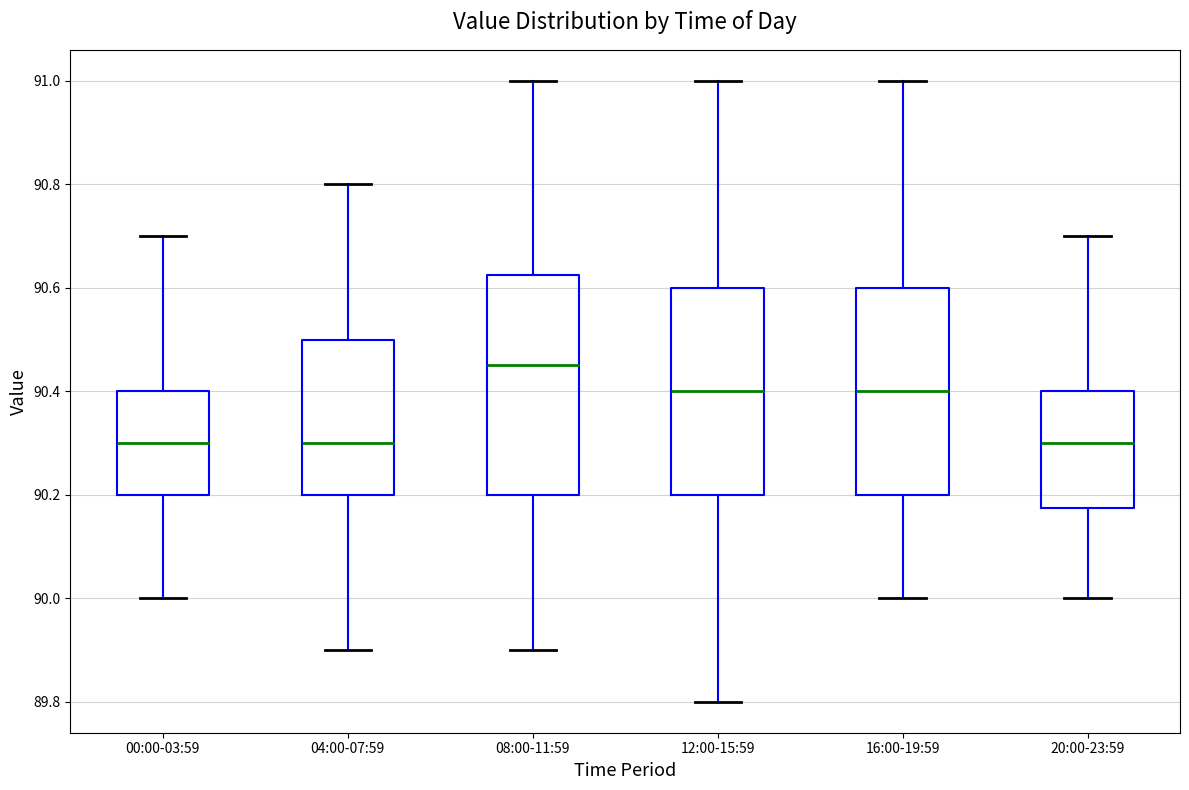

Where is the upper edge of the box for 16:00-19:59 on the y-axis? The values are not printed on the chart, so give them approximately, as read against the axis.

90.60